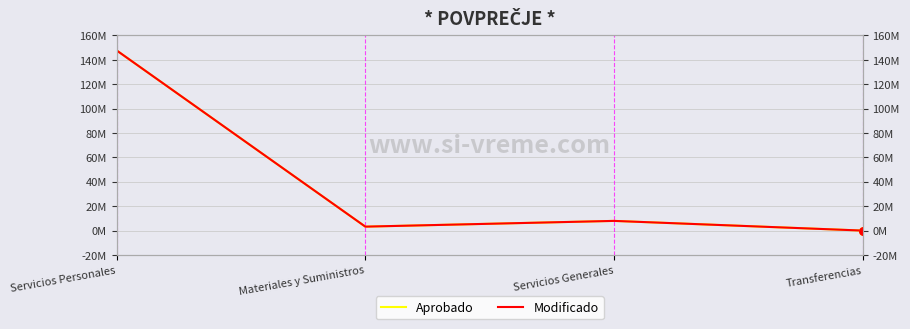

Is the value of Modificado at Servicios Personales greater than the value of Aprobado at Materiales y Suministros?

Yes